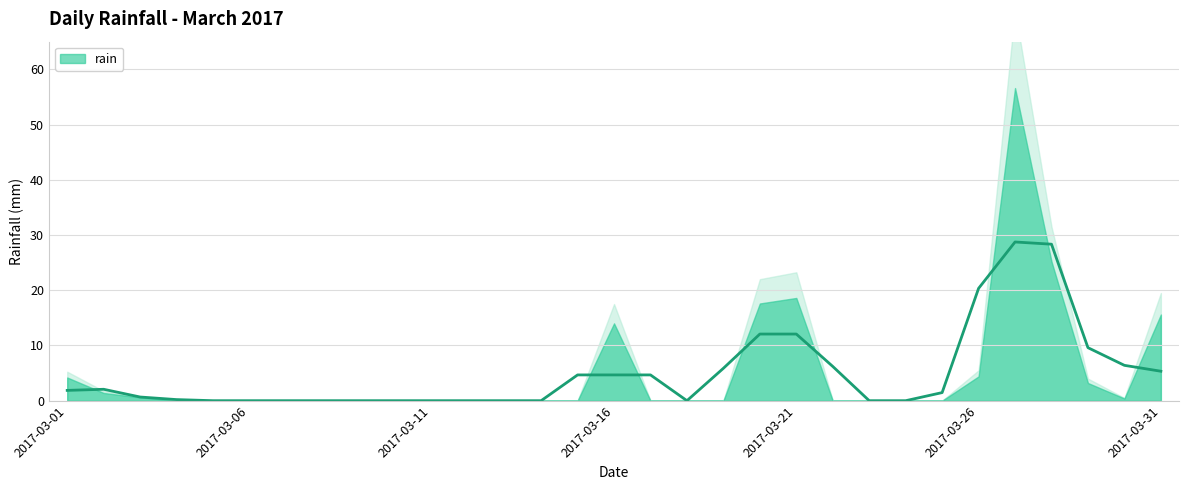

What is the sum of the values at 2017-03-12 and 2017-03-16?

14.0